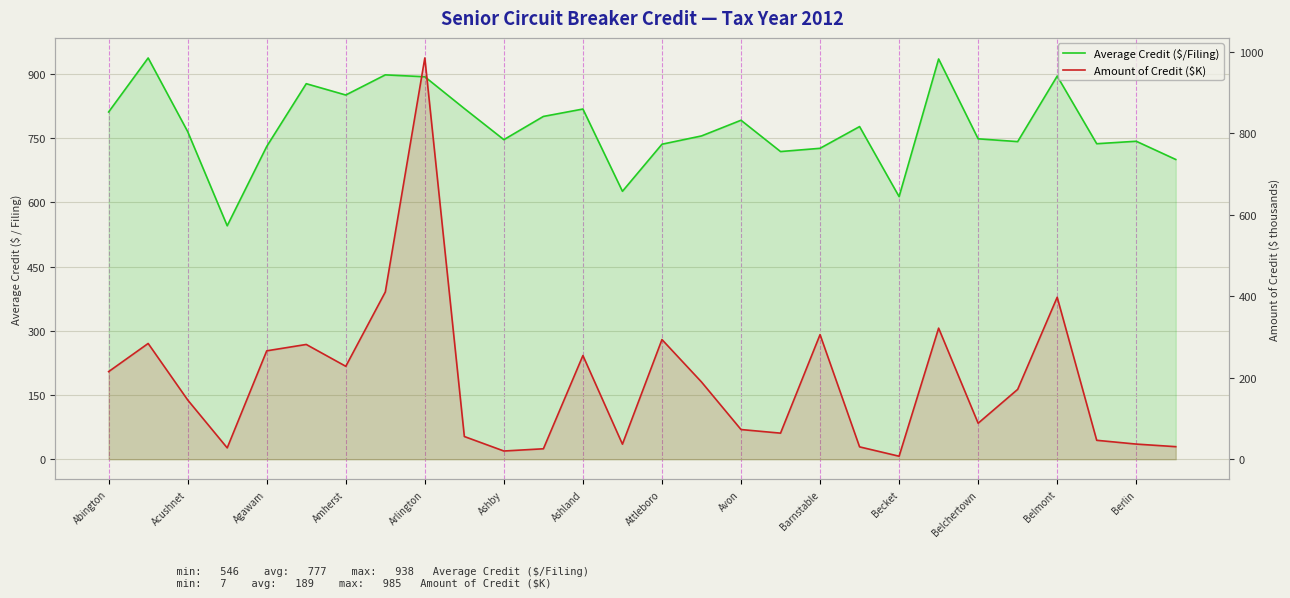

List the series in order of their peak value, highest first.

Amount of Credit ($K), Average Credit ($/Filing)